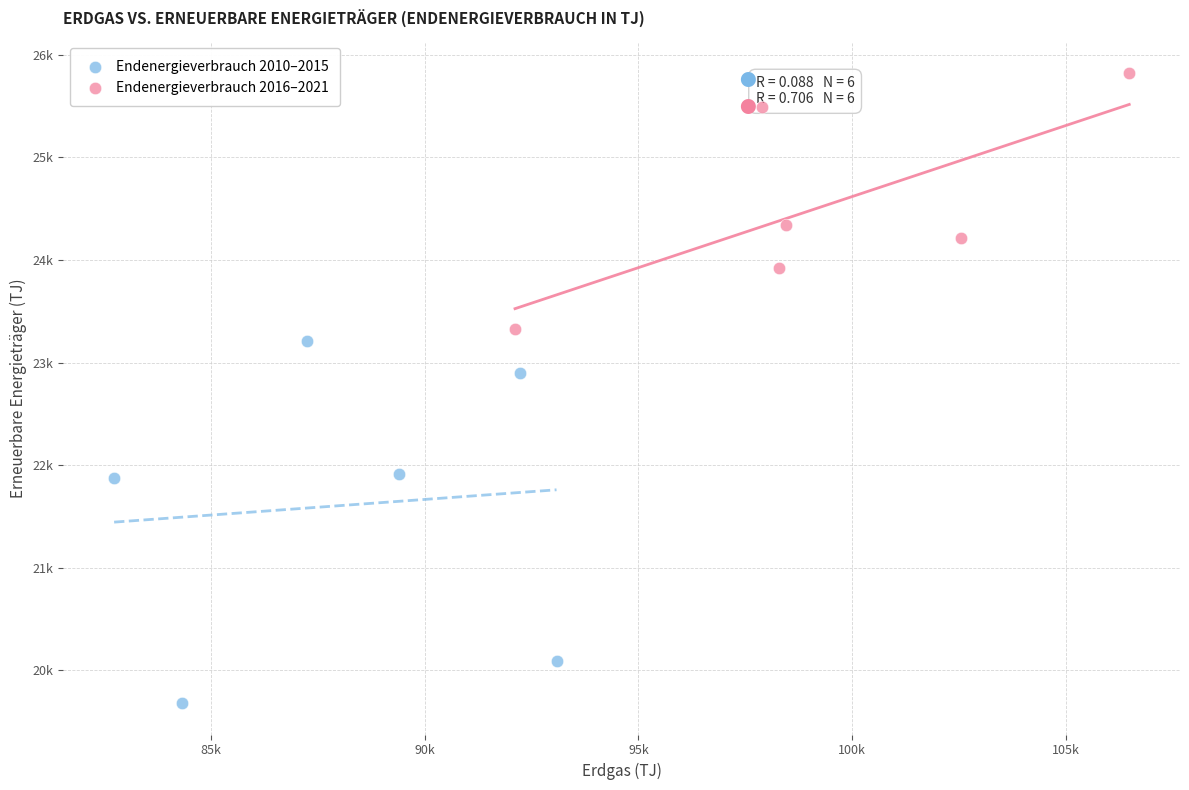

Which series contains the highest Y value?

Endenergieverbrauch 2016–2021